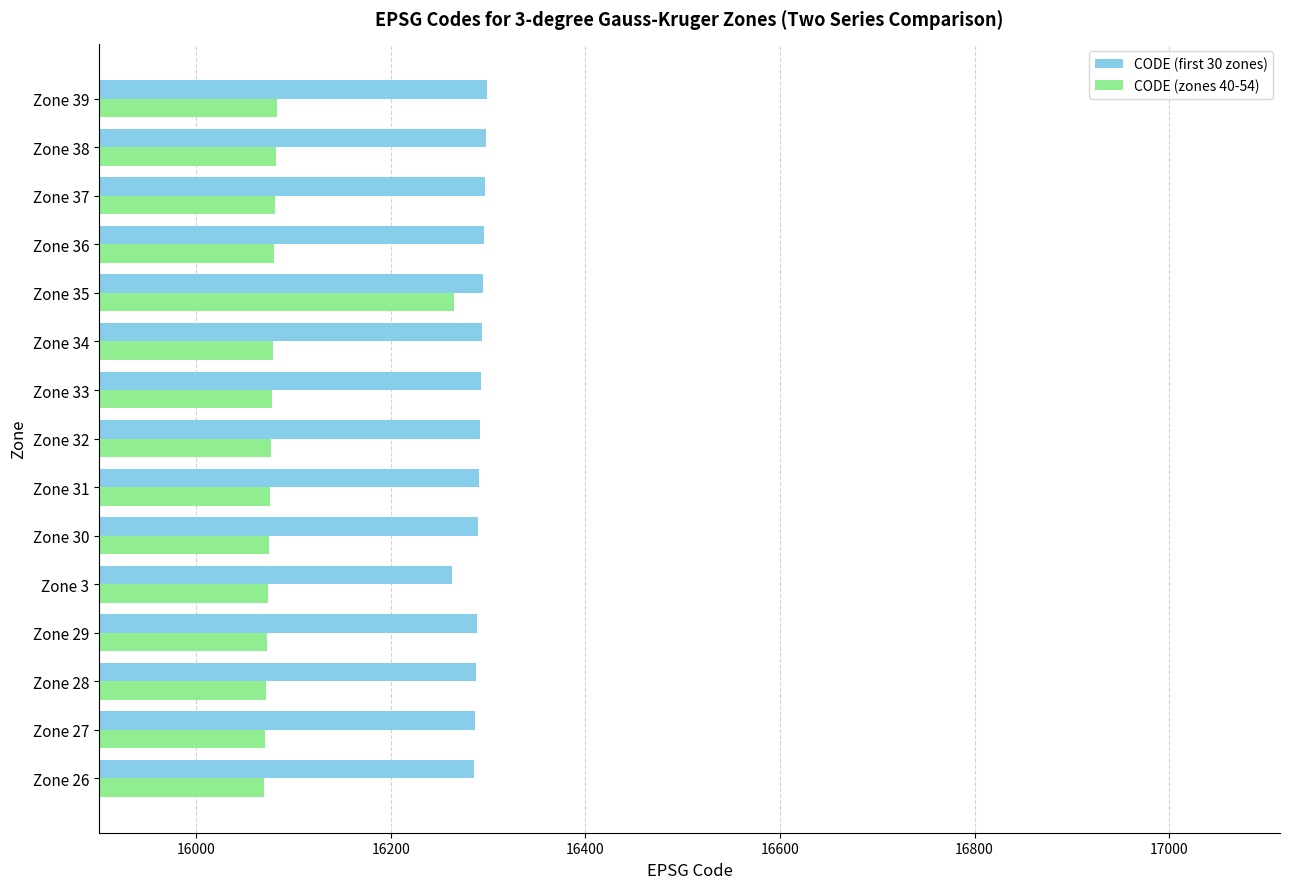

Rank the series at Zone 29 from highest to lowest value.

CODE (first 30 zones), CODE (zones 40-54)